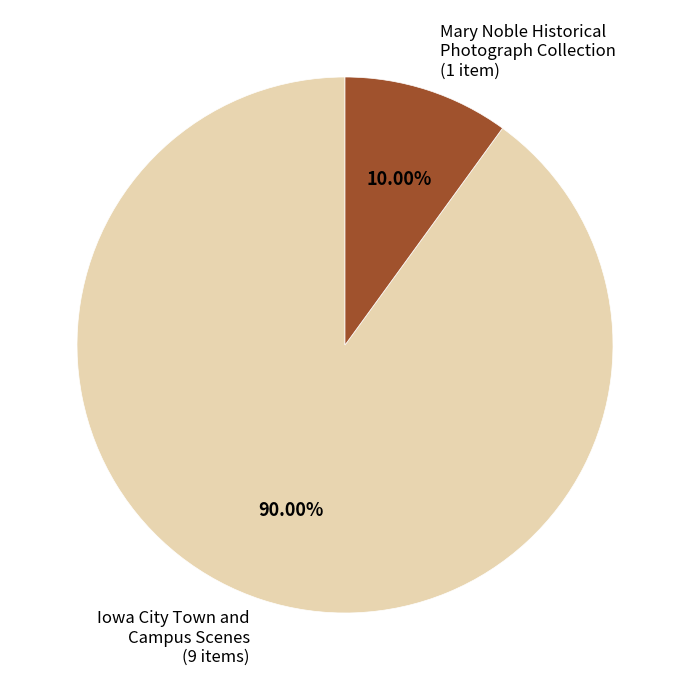

Is there a majority slice in this chart?

Yes